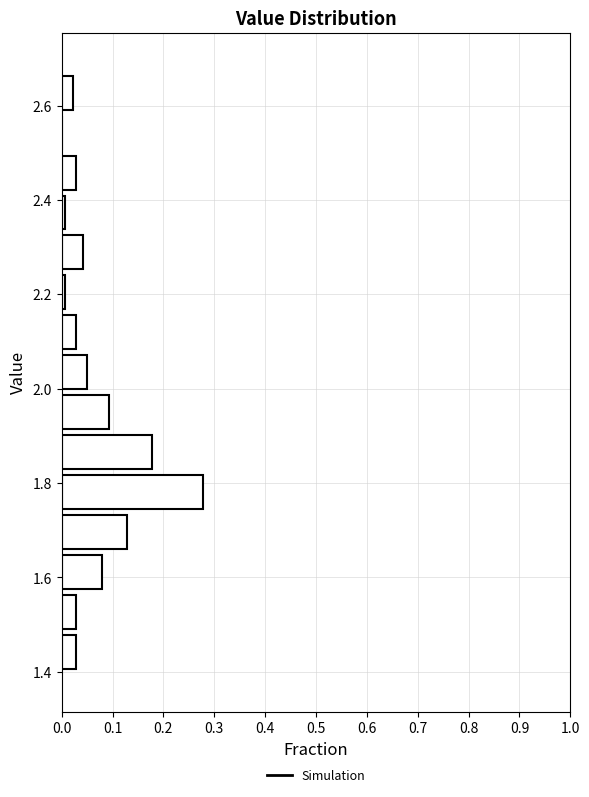

Reading bottom to top, list every bar in this chart as the range it spans on the y-axis followed by its length. Neither the bar edges nor the lengths are printed on the chart, so give them approximately, as read against the axes.

1.40 to 1.48: 0.03
1.48 to 1.56: 0.03
1.56 to 1.66: 0.08
1.66 to 1.74: 0.13
1.74 to 1.82: 0.28
1.82 to 1.90: 0.18
1.90 to 2.00: 0.09
2.00 to 2.08: 0.05
2.08 to 2.16: 0.03
2.16 to 2.24: under 0.01
2.24 to 2.34: 0.04
2.34 to 2.42: under 0.01
2.42 to 2.50: 0.03
2.50 to 2.58: 0
2.58 to 2.68: 0.02